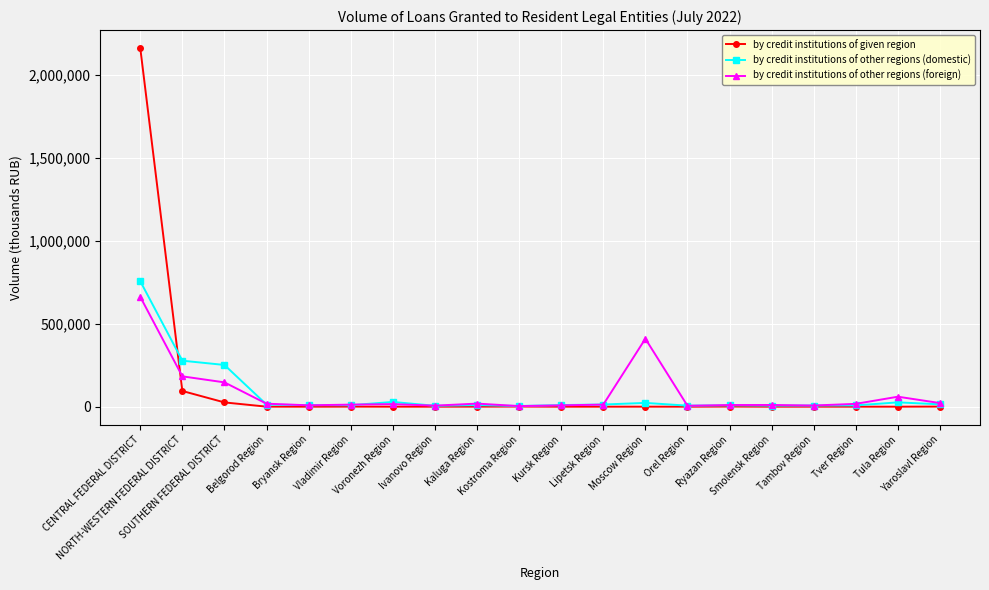

True or false: by credit institutions of other regions (foreign) and by credit institutions of given region cross at least once.

True